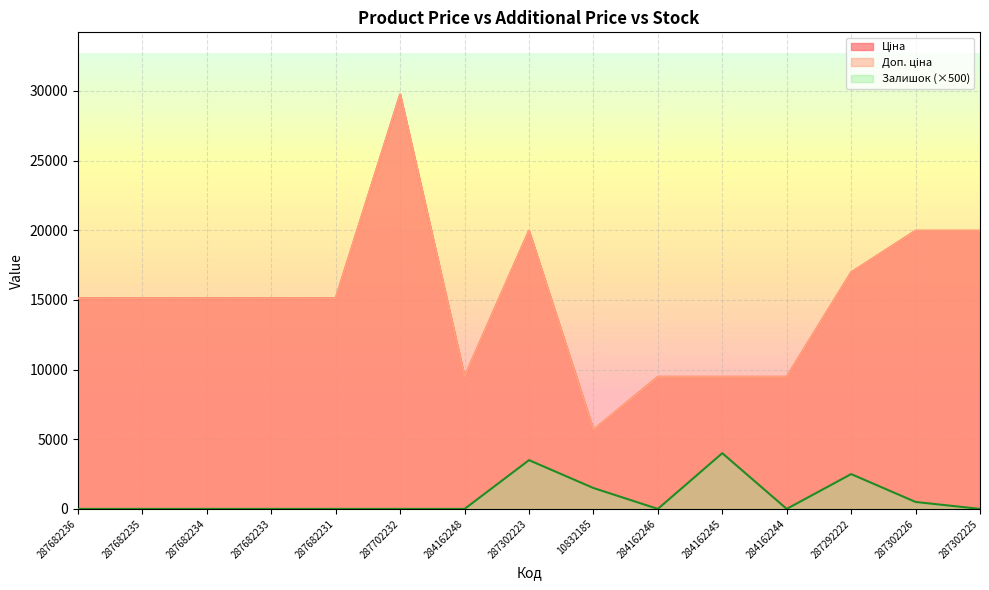

What is the difference between the maximum and minimum values in the Доп. ціна series?

24073.4